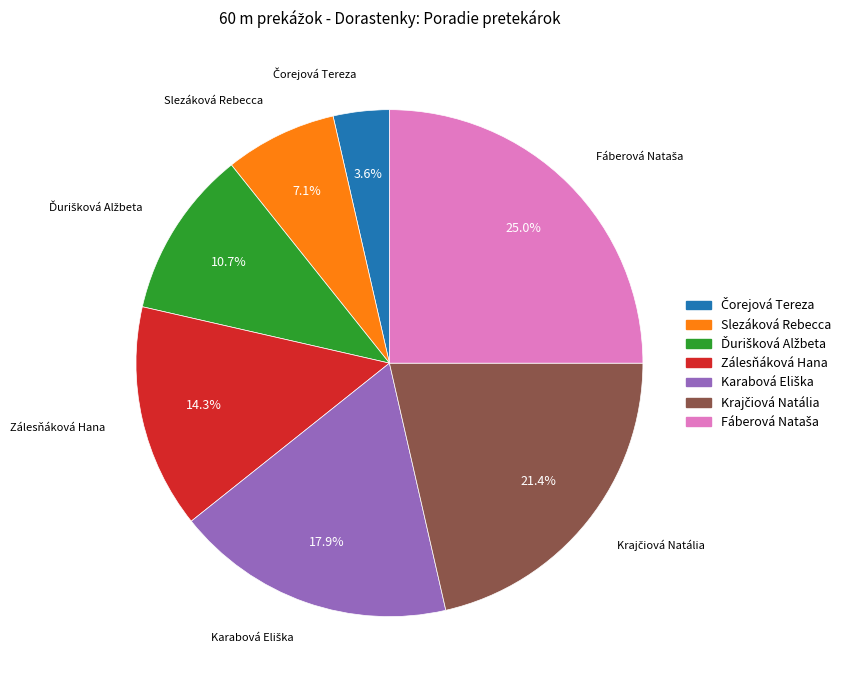

Is there any slice that represents more than half of the pie?

No